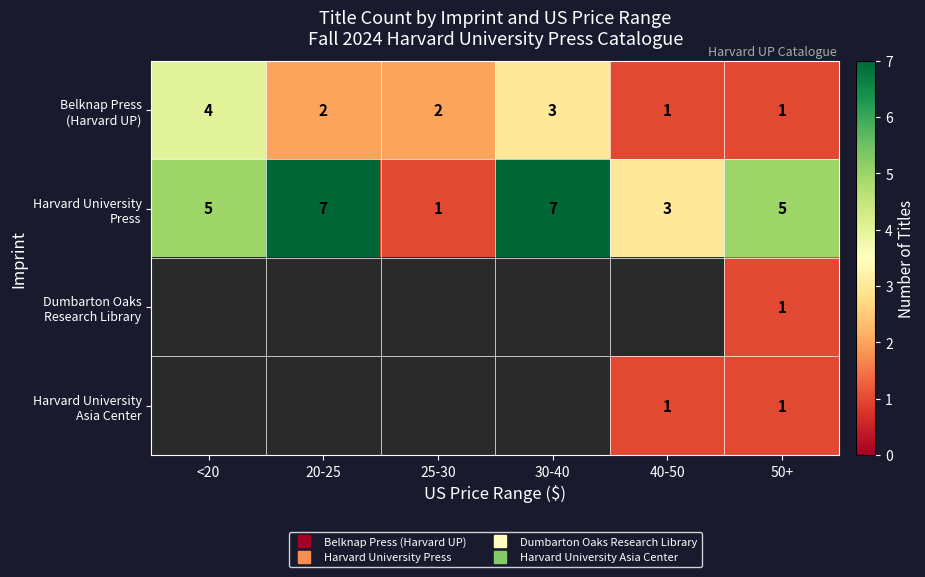

Rank the series at 20-25 from highest to lowest value.

Harvard University Press, Dumbarton Oaks Research Library, Harvard University Asia Center, Belknap Press (Harvard UP)